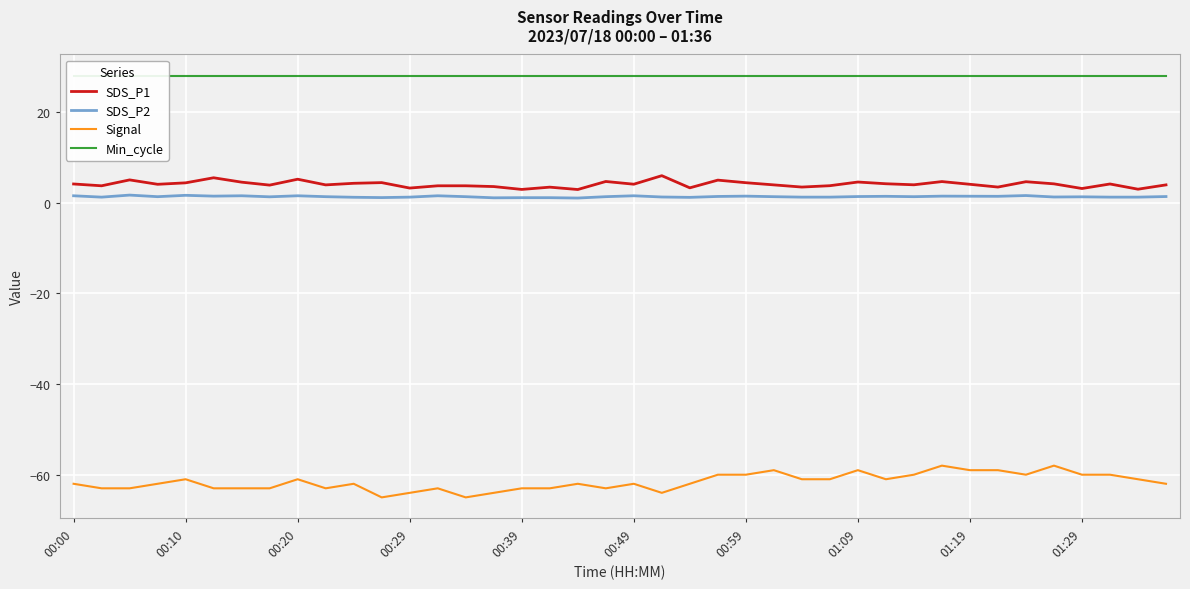

The Signal series shows -60.0 at 30. True or false?

True